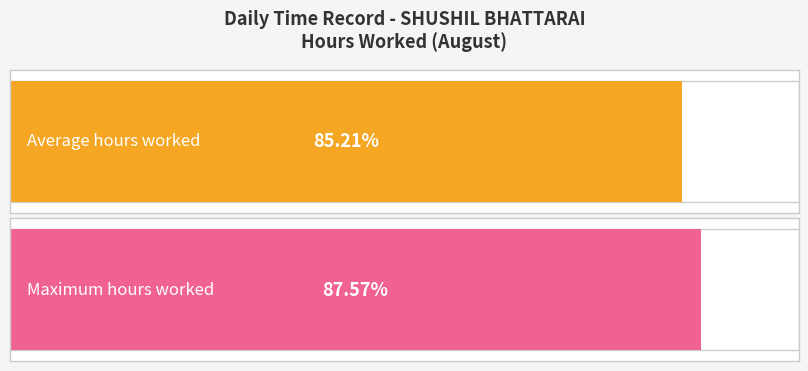

The value at 10 is 2.6. True or false?

False